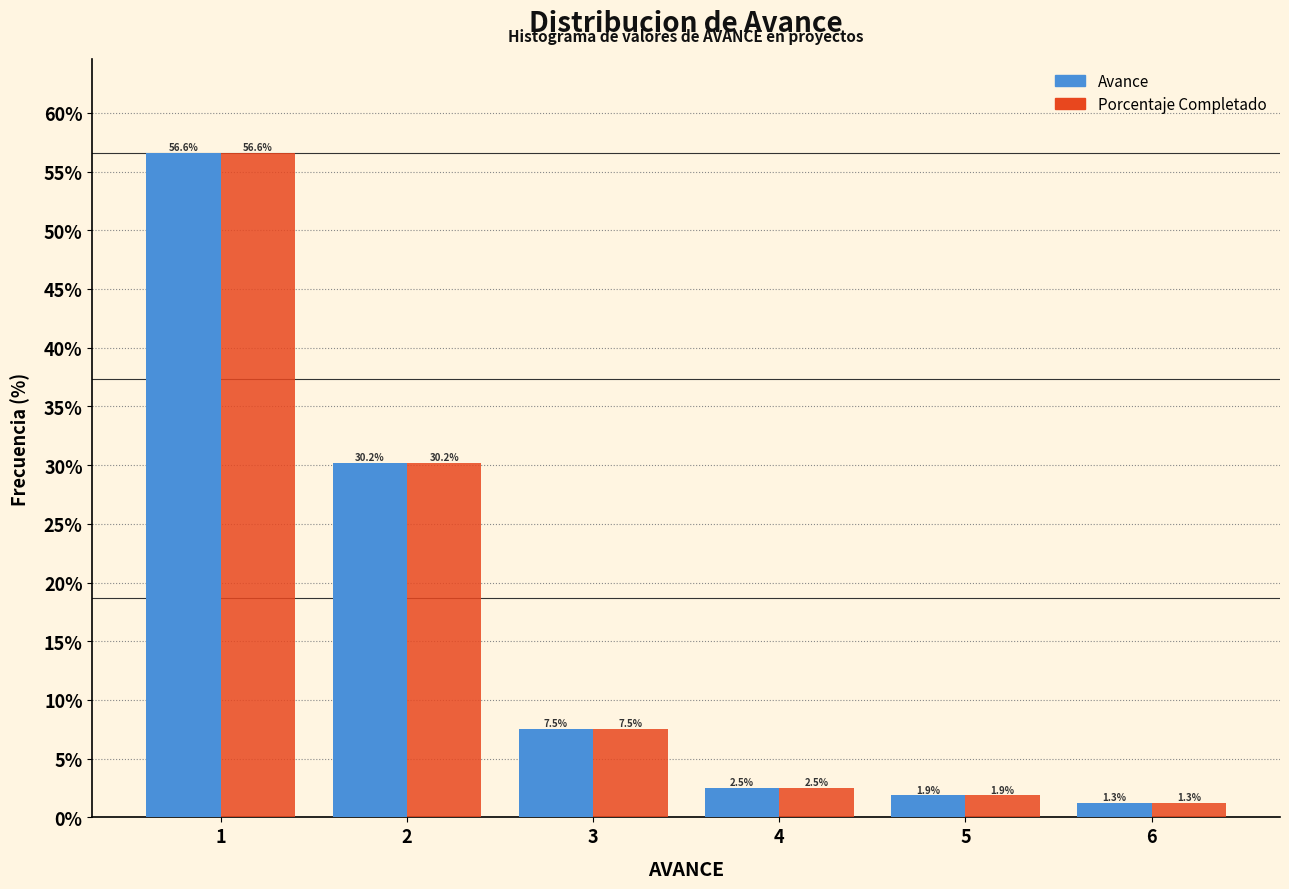

Reading left to right, extract all data points from this chart.

Avance: 1=56.6	2=30.2	3=7.5	4=2.5	5=1.9	6=1.3
Porcentaje Completado: 1=56.6	2=30.2	3=7.5	4=2.5	5=1.9	6=1.3